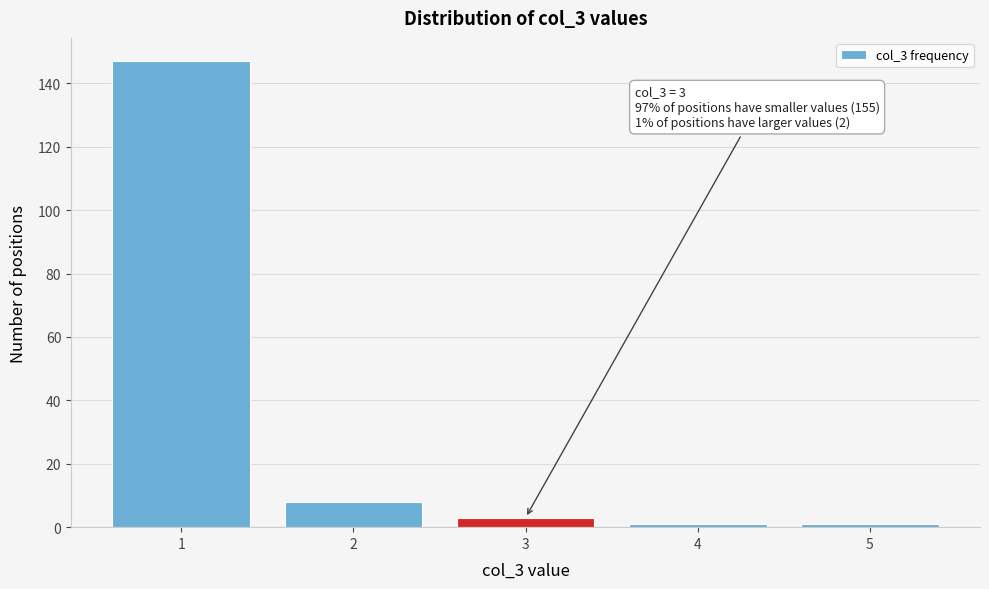

Reading left to right, what are all the values shown in this chart?

1=147	2=8	3=3	4=1	5=1